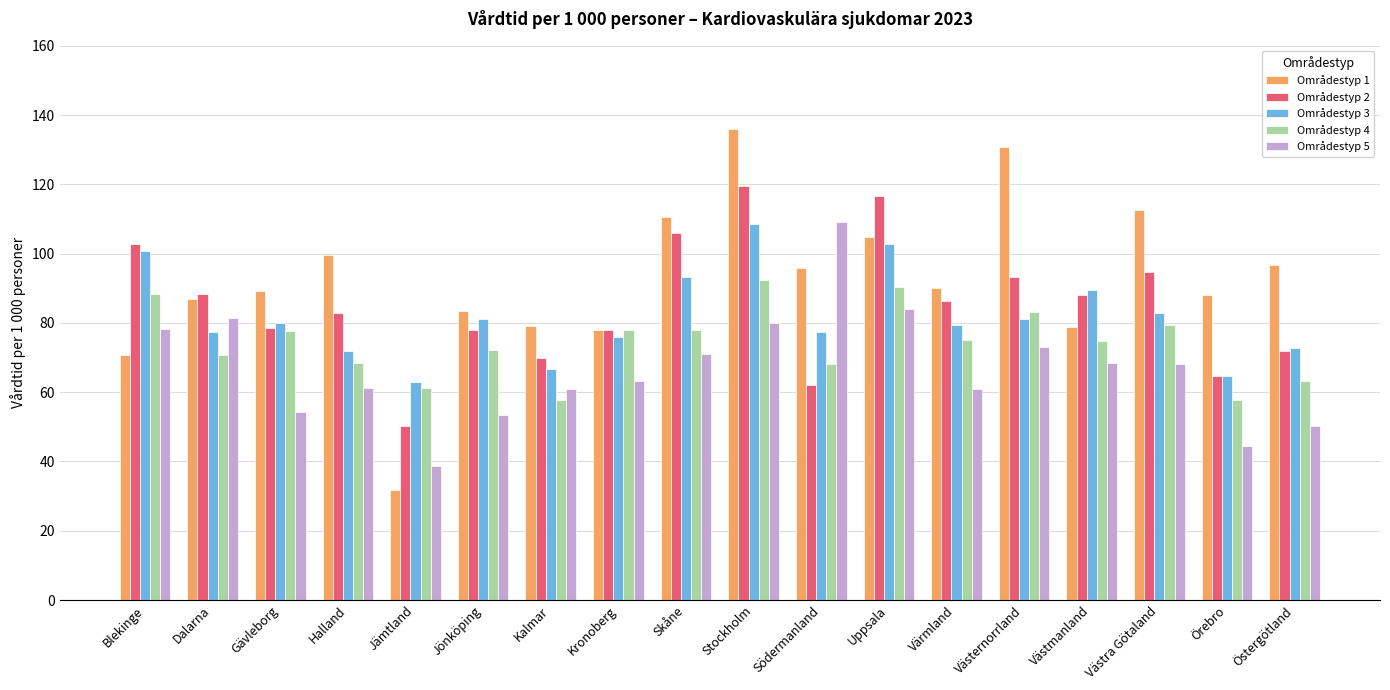

Which series has the largest total across all categories?

Områdestyp 1